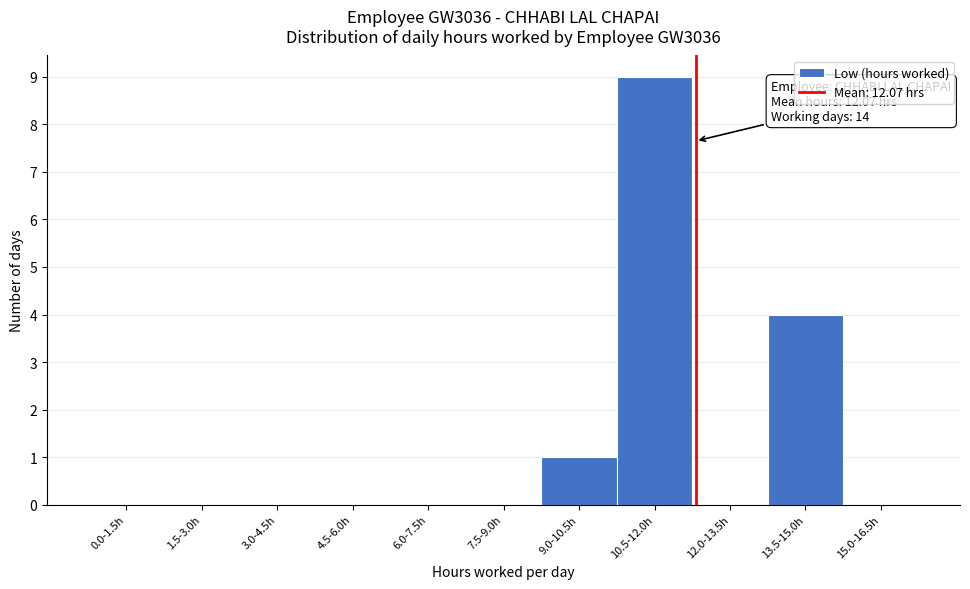

Reading left to right, list all the values displayed in this chart.

0.0-1.5h=0	1.5-3.0h=0	3.0-4.5h=0	4.5-6.0h=0	6.0-7.5h=0	7.5-9.0h=0	9.0-10.5h=1	10.5-12.0h=9	12.0-13.5h=0	13.5-15.0h=4	15.0-16.5h=0